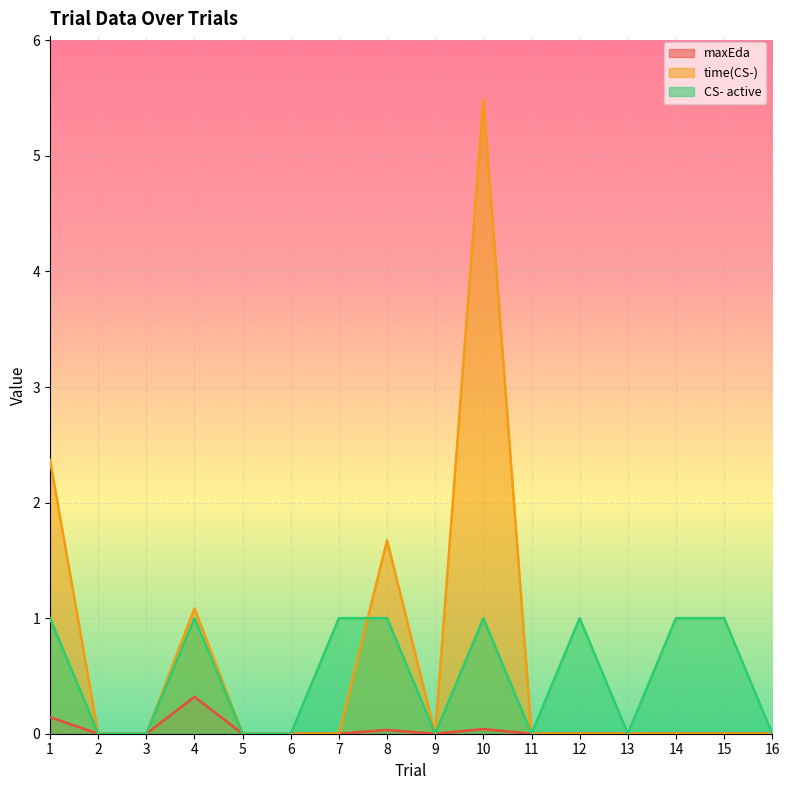

True or false: maxEda and time(CS-) cross at least once.

False